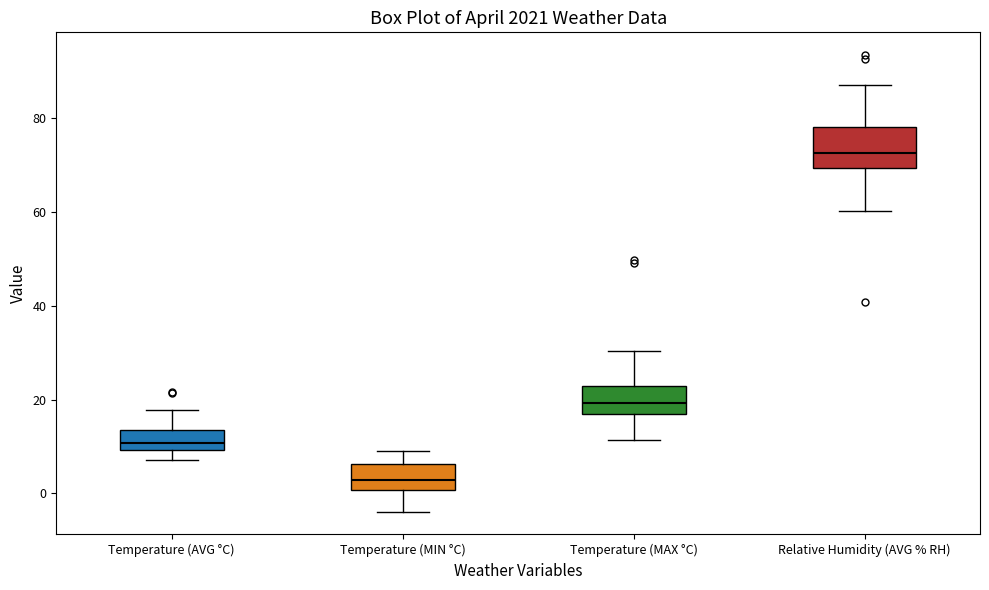

Reading left to right, transcribe this box plot: for each box, give where its median line is, the range the box spans, and where its two whiskers end, as read against the y-axis. The values are not printed on the chart, so give them approximately, as read against the axis.

Temperature (AVG °C): median 10 (just above the box's lower edge), box 10 to 14, whiskers 8 to 18
Temperature (MIN °C): median 2, box 0 to 6, whiskers -4 to 10
Temperature (MAX °C): median 20, box 16 to 22, whiskers 12 to 30
Relative Humidity (AVG % RH): median 72, box 70 to 78, whiskers 60 to 88